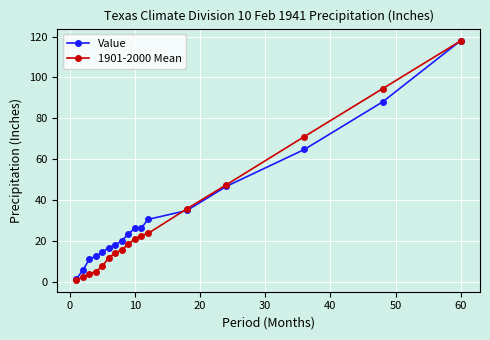

At how many categories does at least one series exceed 68?

3